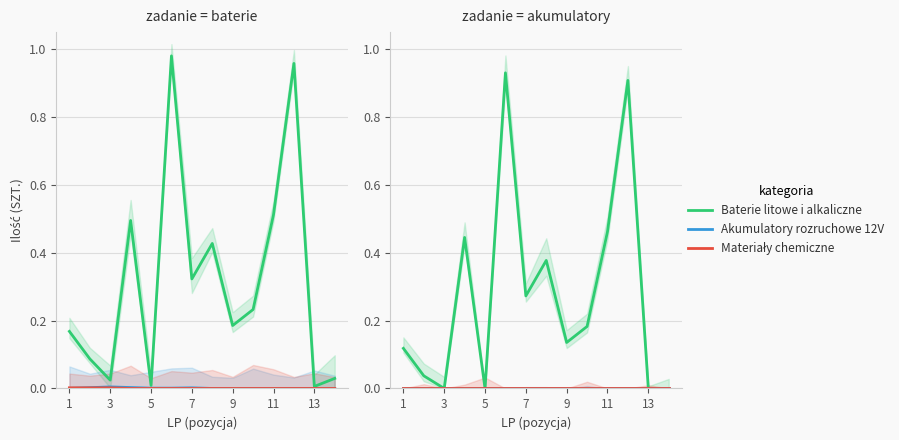

What are all the series names shown in the legend?

Baterie litowe i alkaliczne, Akumulatory rozruchowe 12V, Materiały chemiczne